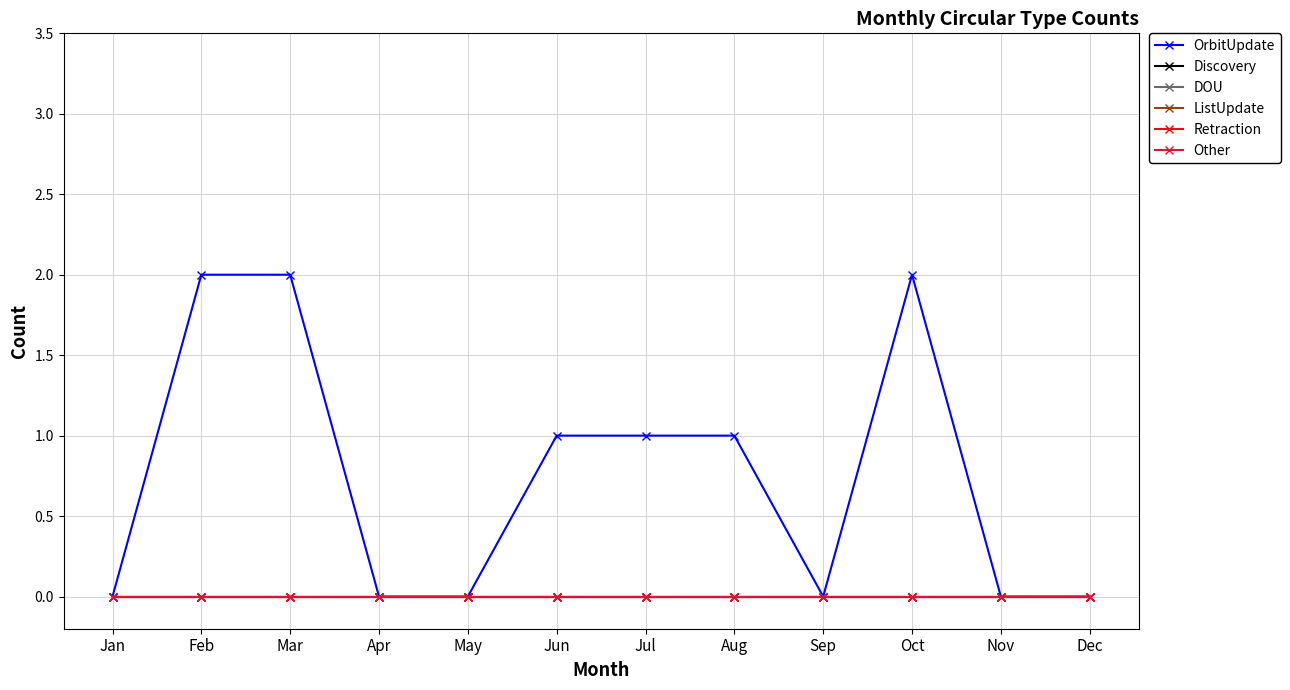

True or false: Other and OrbitUpdate cross at least once.

False